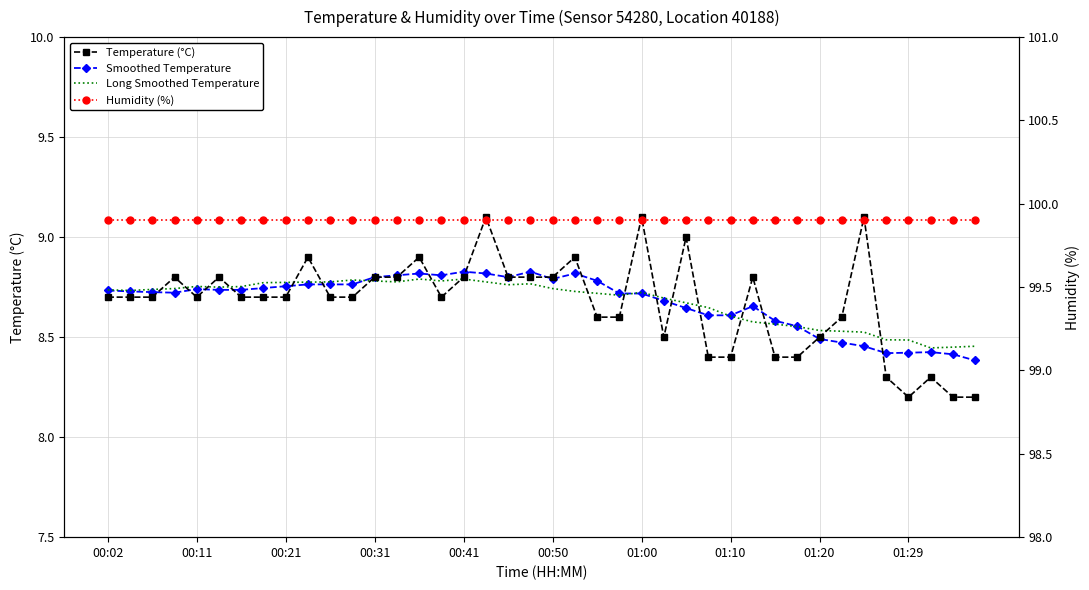

Which series has the largest total across all categories?

Humidity (%)